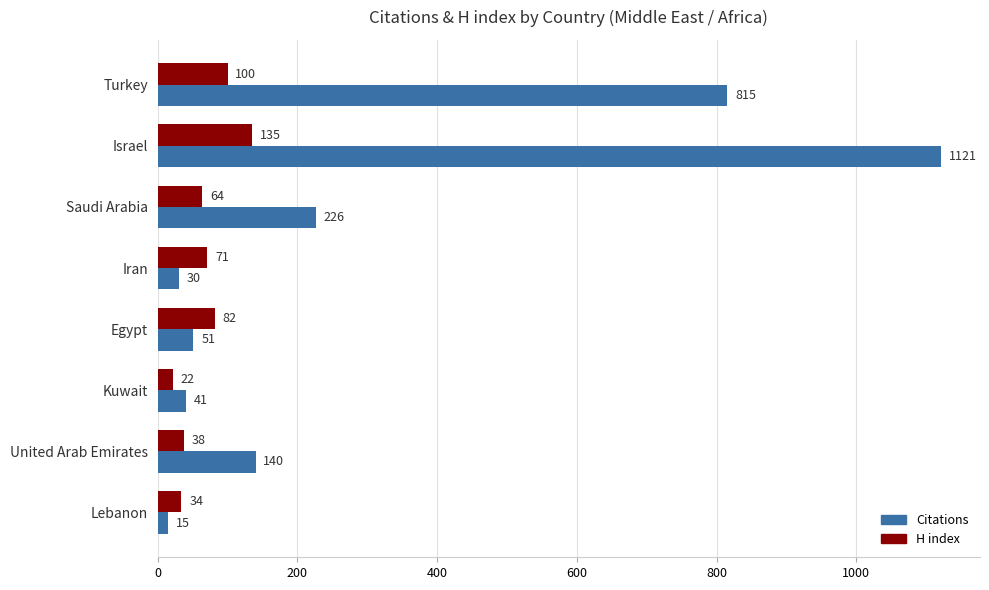

Is the value of H index at Israel greater than the value of Citations at Lebanon?

Yes